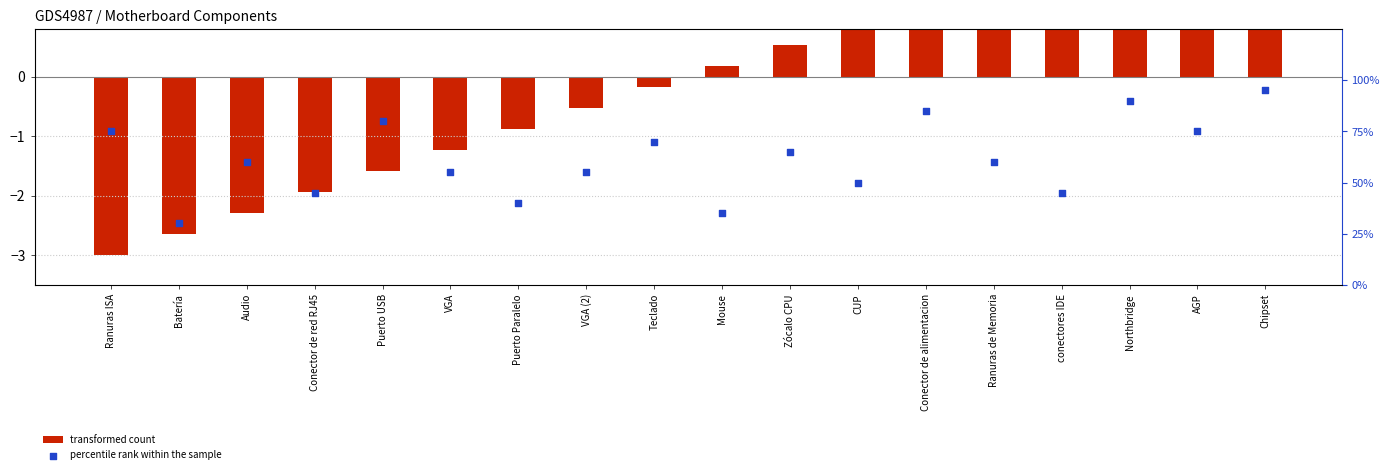

Which has a higher value, CUP or Conector de red RJ45?

CUP